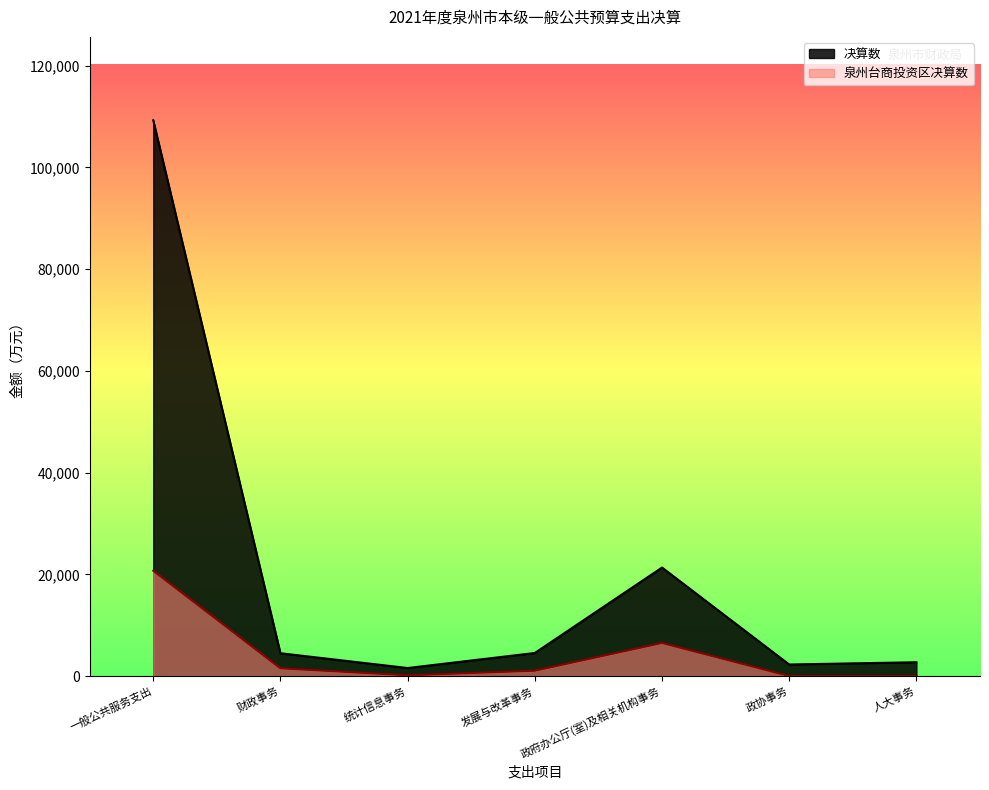

At how many categories does at least one series exceed 54725?

1